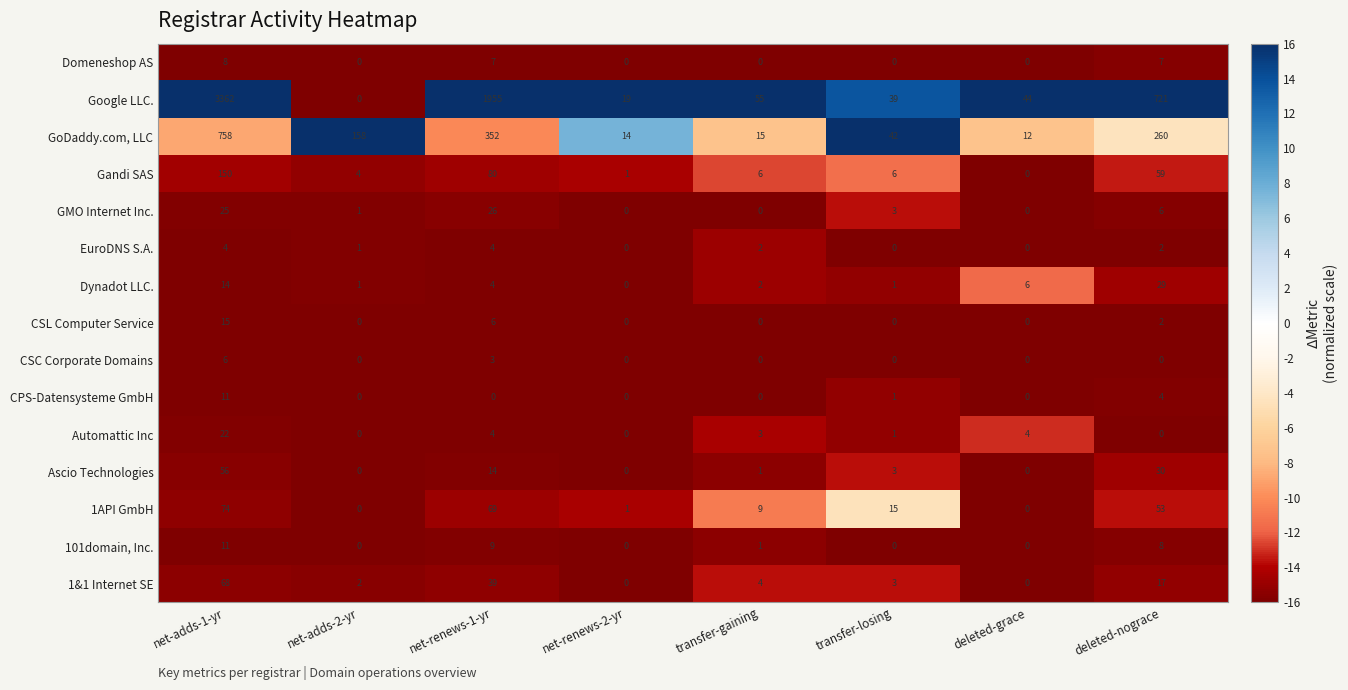

What is the difference between the maximum and second lowest values in the 1&1 Internet SE series?

68